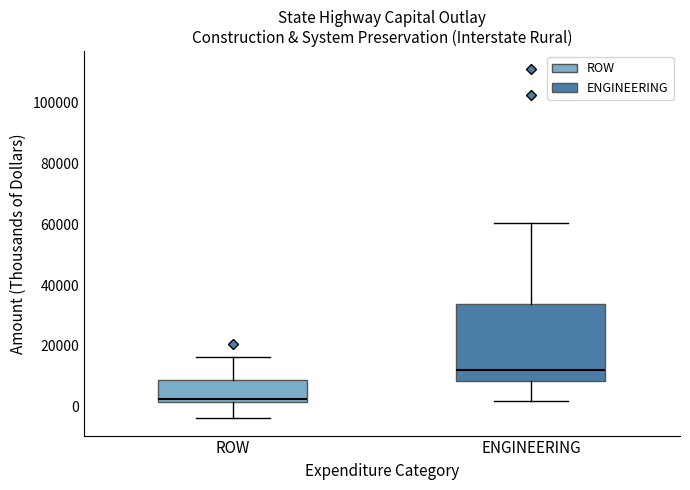

Reading left to right, read every box against the y-axis: the position of its median line, the range the box covers, and the ends of its whiskers. The values are not printed on the chart, so give them approximately, as read against the axis.

ROW: median 2000 (just above the box's lower edge), box 2000 to 8000, whiskers -4000 to 16000
ENGINEERING: median 12000, box 8000 to 34000, whiskers 2000 to 60000